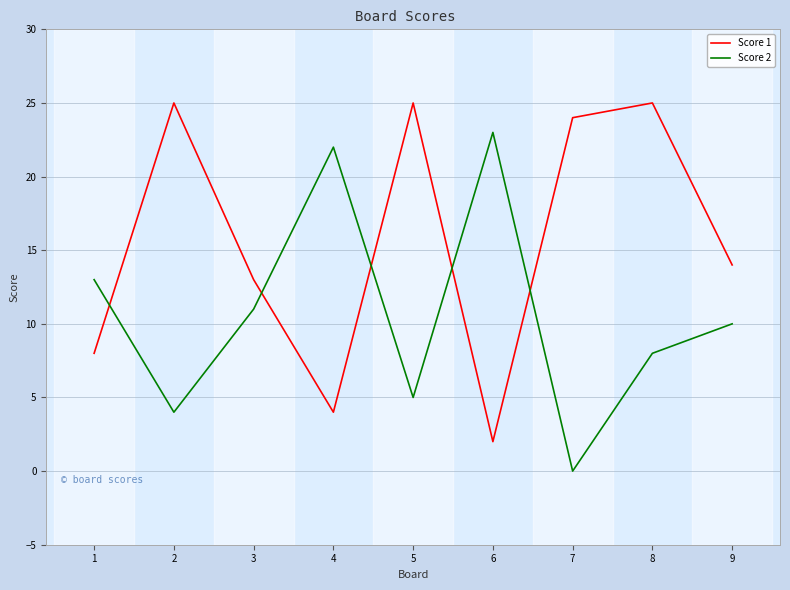

Reading right to left, transcribe all the data shown in this chart.

Score 1: 14	25	24	2	25	4	13	25	8
Score 2: 10	8	0	23	5	22	11	4	13